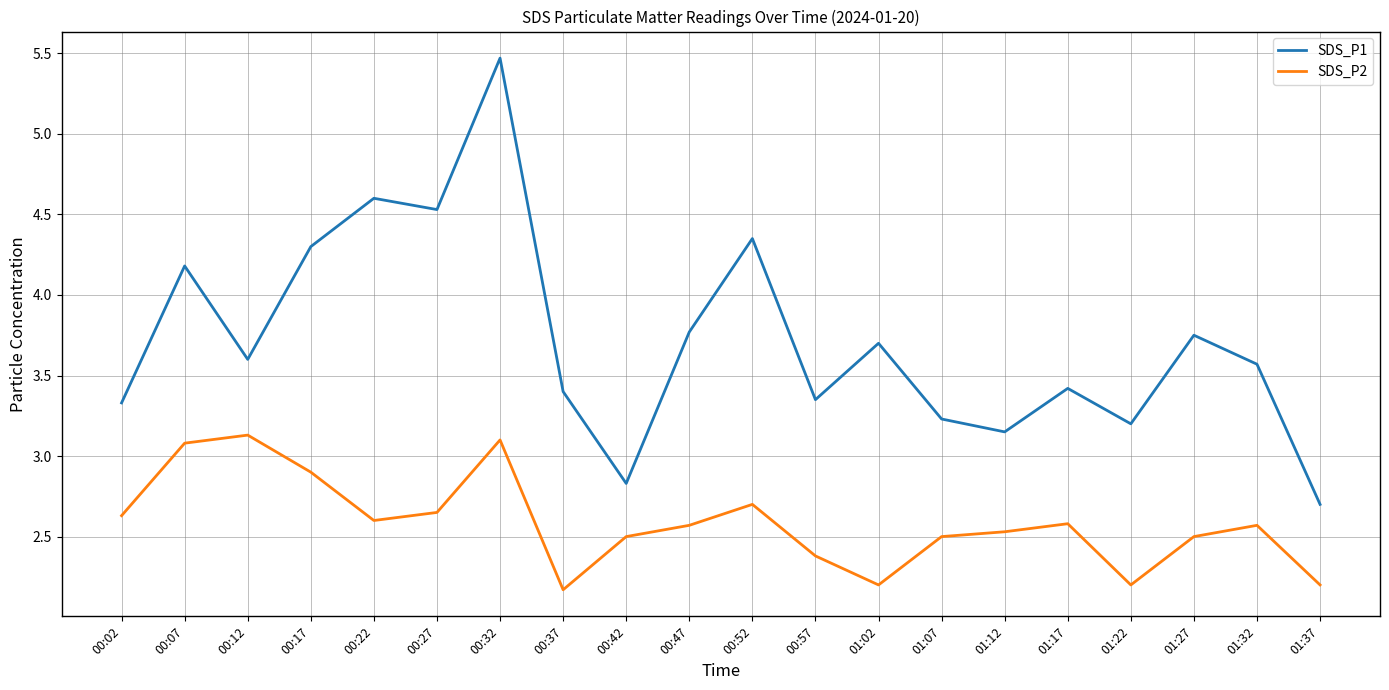

List the series in order of their overall mean, highest first.

SDS_P1, SDS_P2